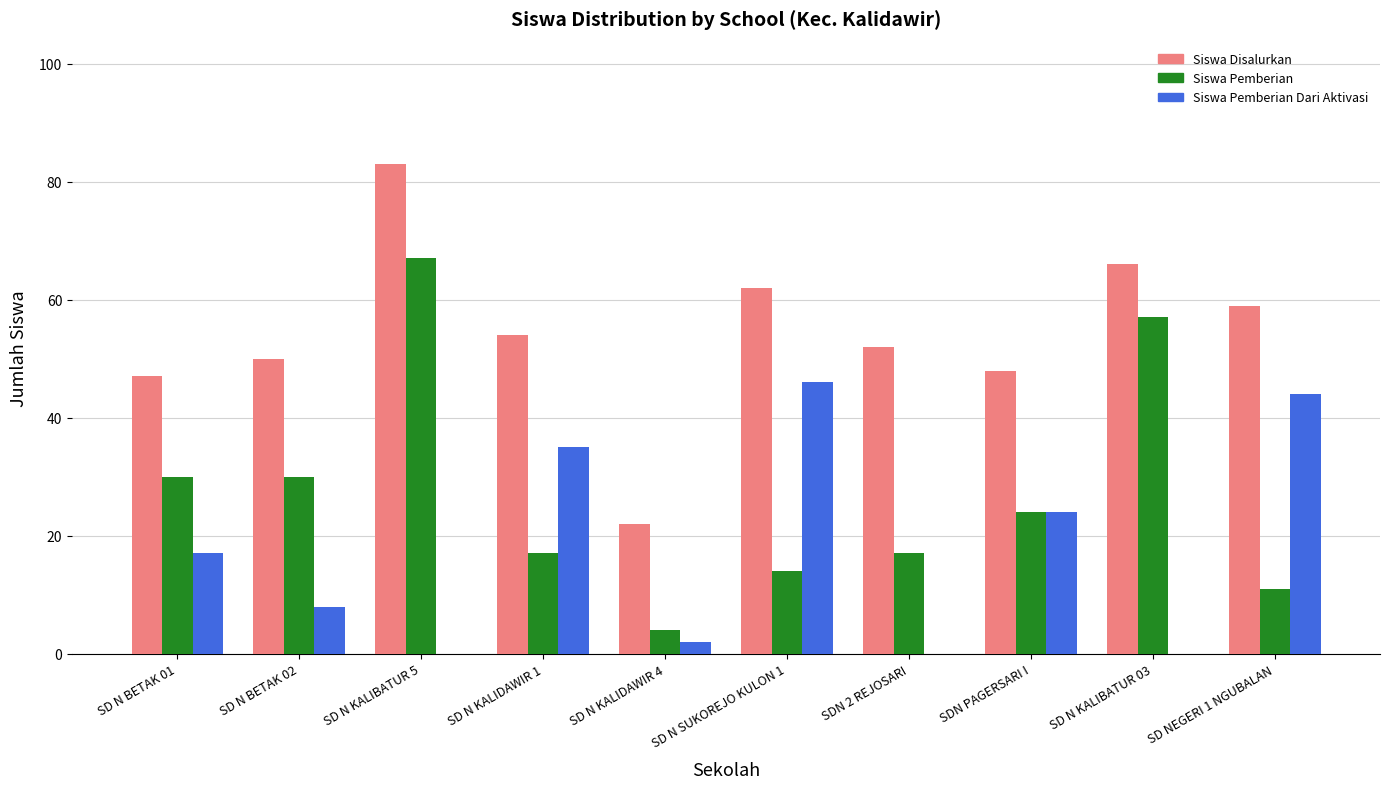

How many series are shown in this chart?

3